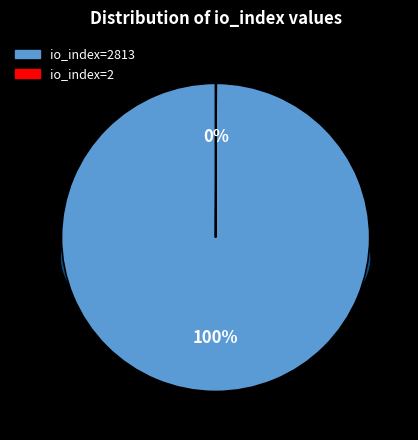

True or false: io_index=2813 accounts for 100% of the total.

True